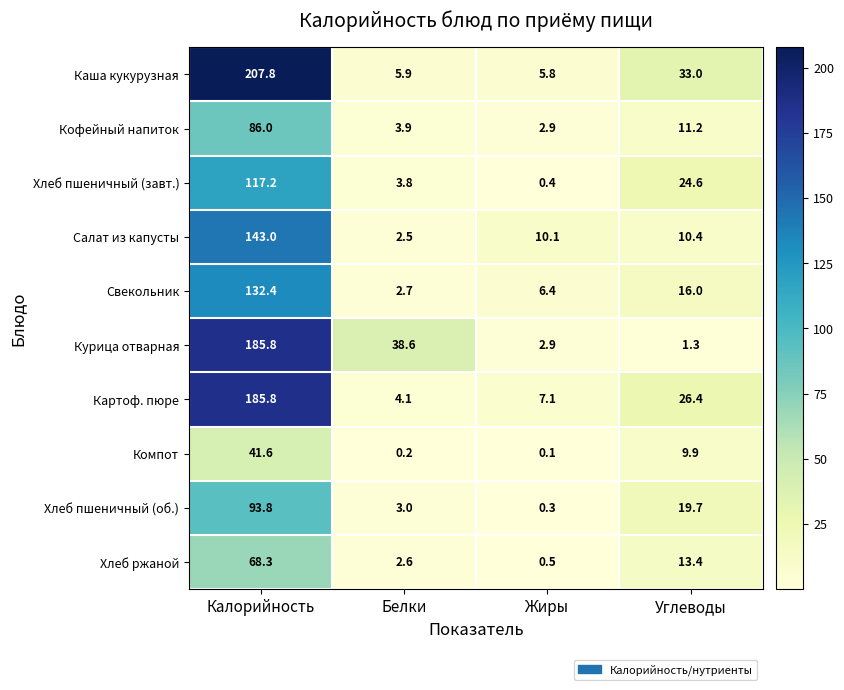

What is the greatest value displayed?

207.8